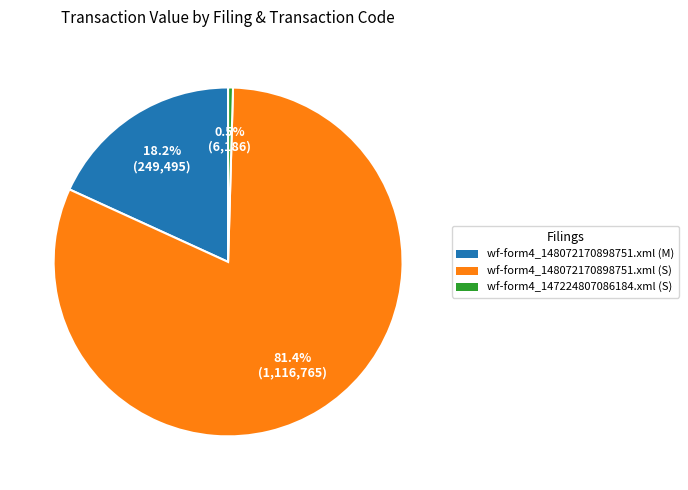

Which slice is the largest?

wf-form4_148072170898751.xml (S)